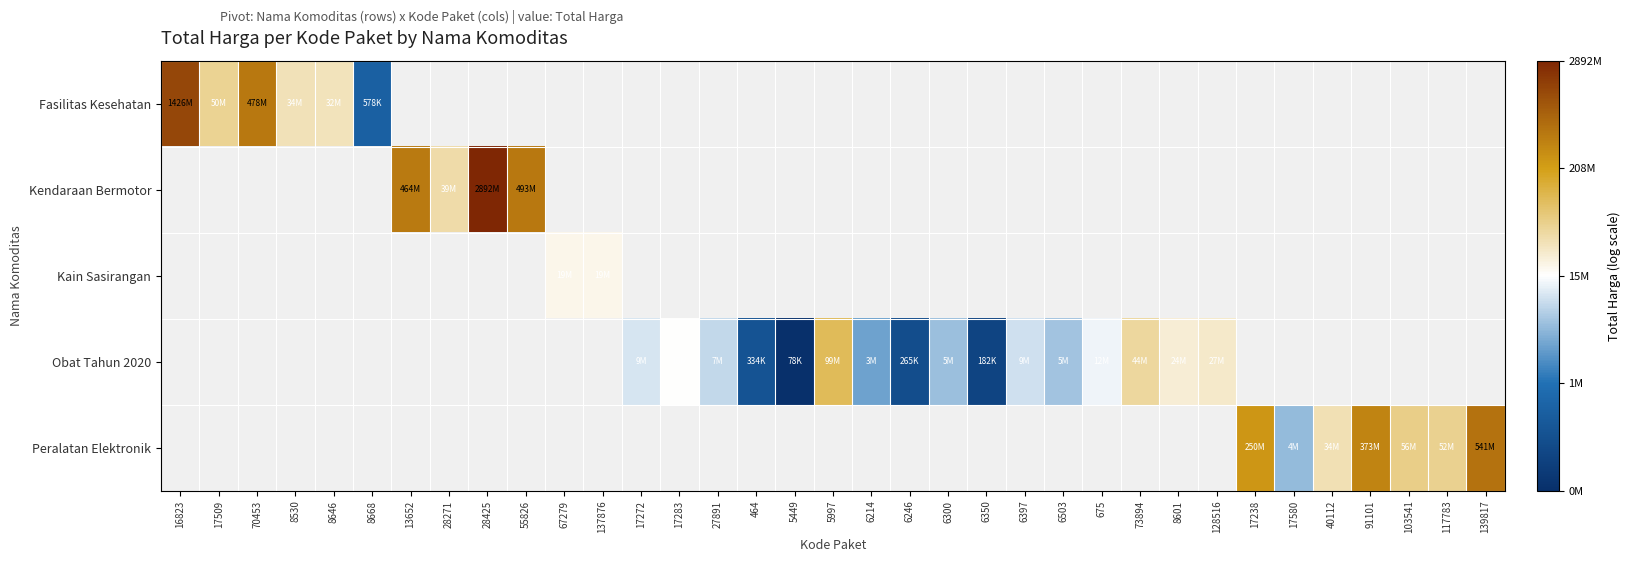

How many positive values does the Fasilitas Kesehatan series have?

6